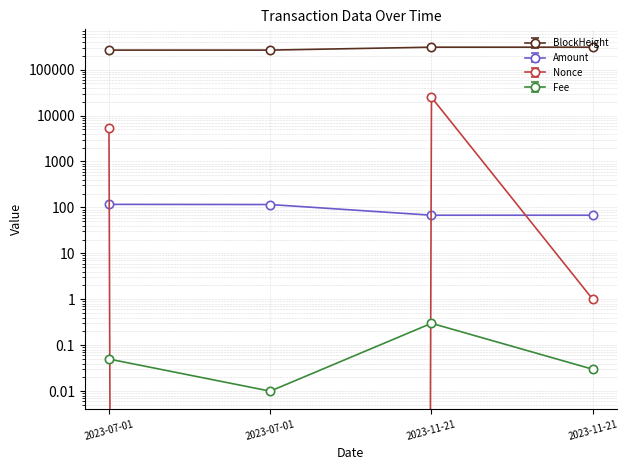

At 2023-07-01, list the series in order from smallest to largest.

Fee, Amount, Nonce, BlockHeight